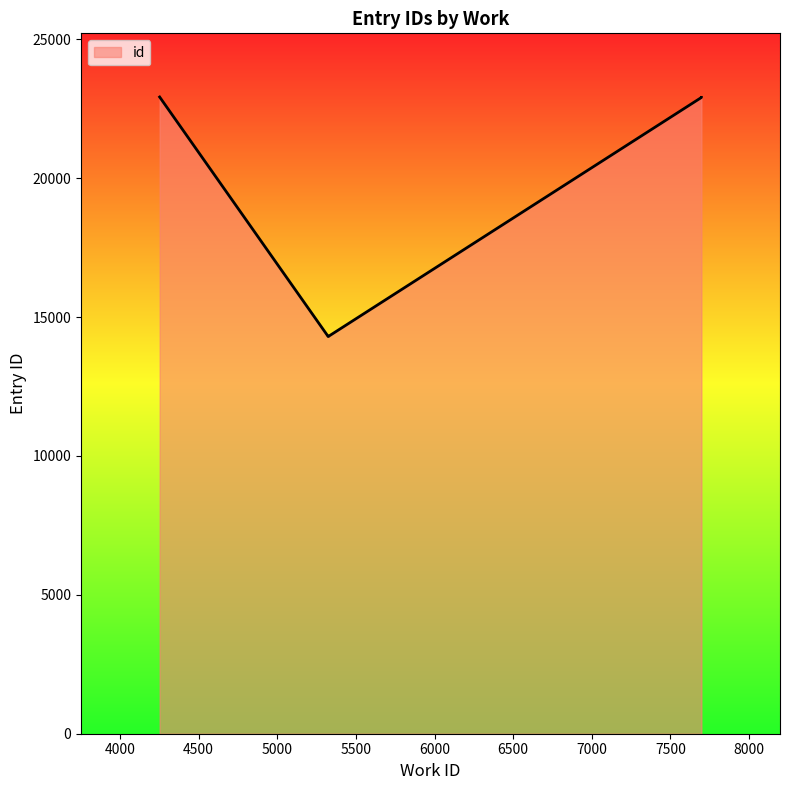

The value at 7697 is 22903. True or false?

True